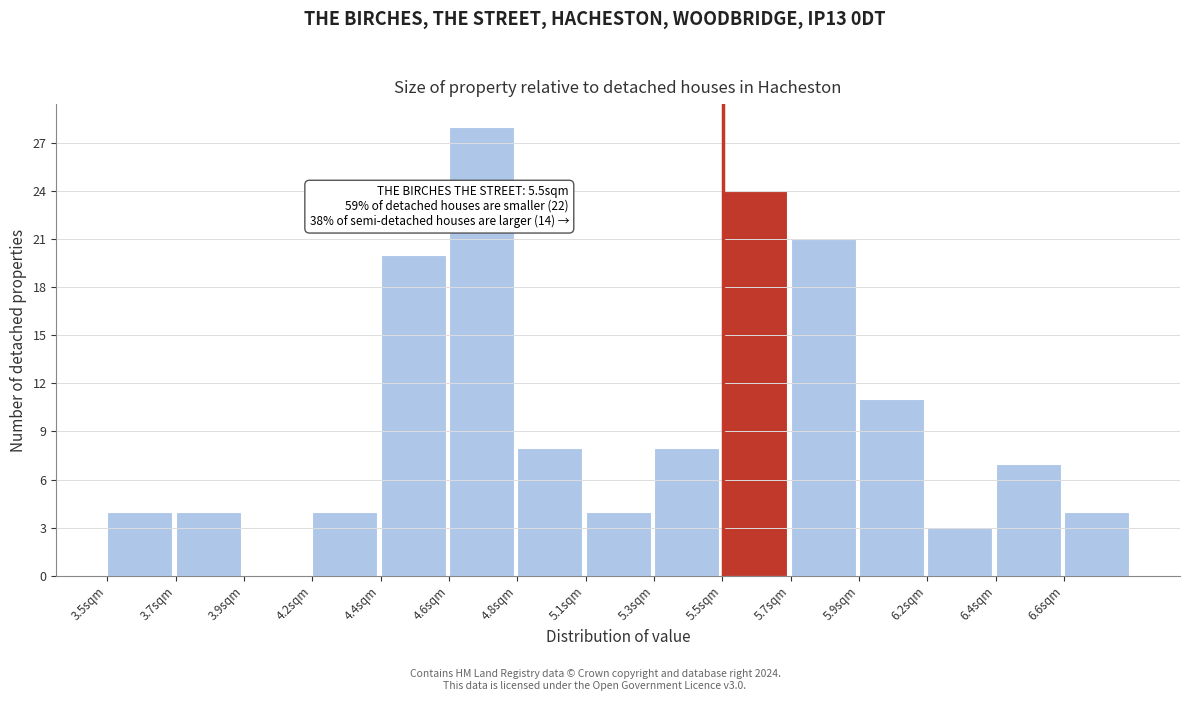

Reading left to right, what are all the values shown in this chart?

3.5sqm=4	3.7sqm=4	3.9sqm=0	4.2sqm=4	4.4sqm=20	4.6sqm=28	4.8sqm=8	5.1sqm=4	5.3sqm=8	5.5sqm=24	5.7sqm=21	5.9sqm=11	6.2sqm=3	6.4sqm=7	6.6sqm=4